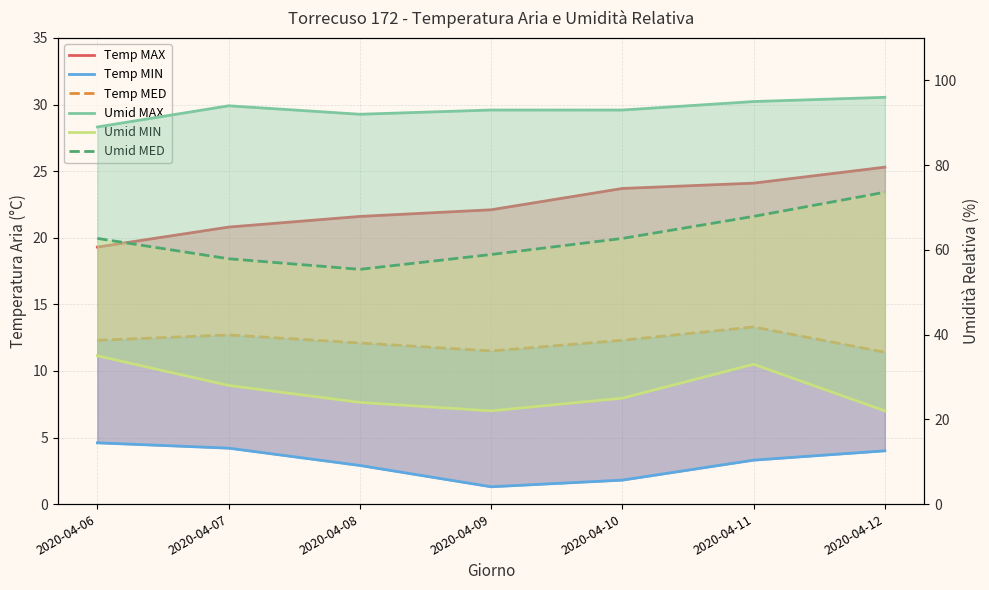

Where is Umid MIN nearest to the value 28?

2020-04-07